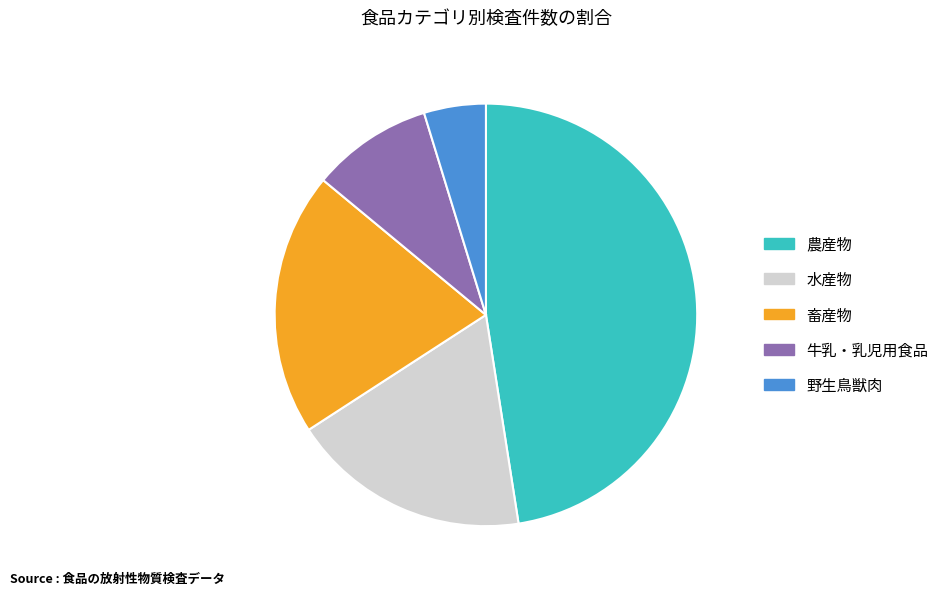

Rank the categories by value from highest to lowest.

農産物, 畜産物, 水産物, 牛乳・乳児用食品, 野生鳥獣肉